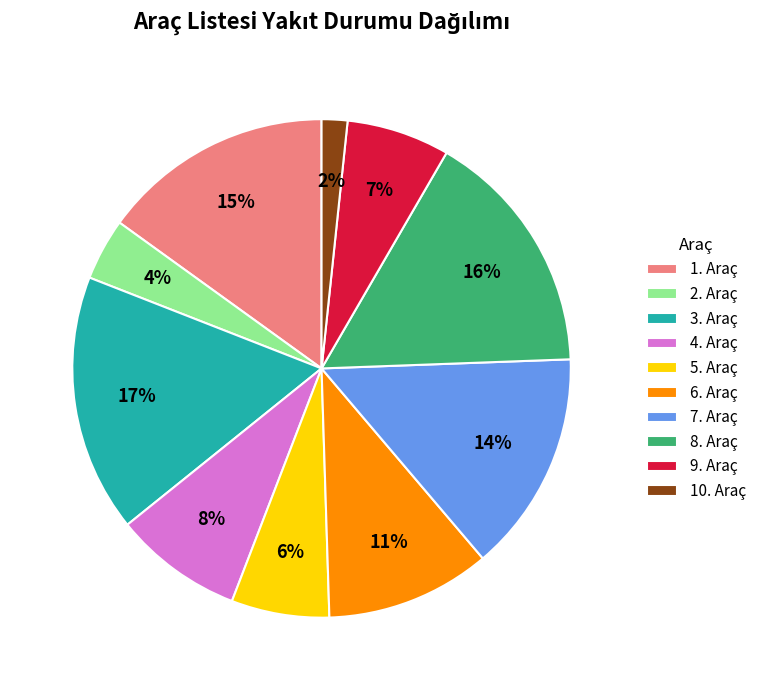

Is there any slice that represents more than half of the pie?

No